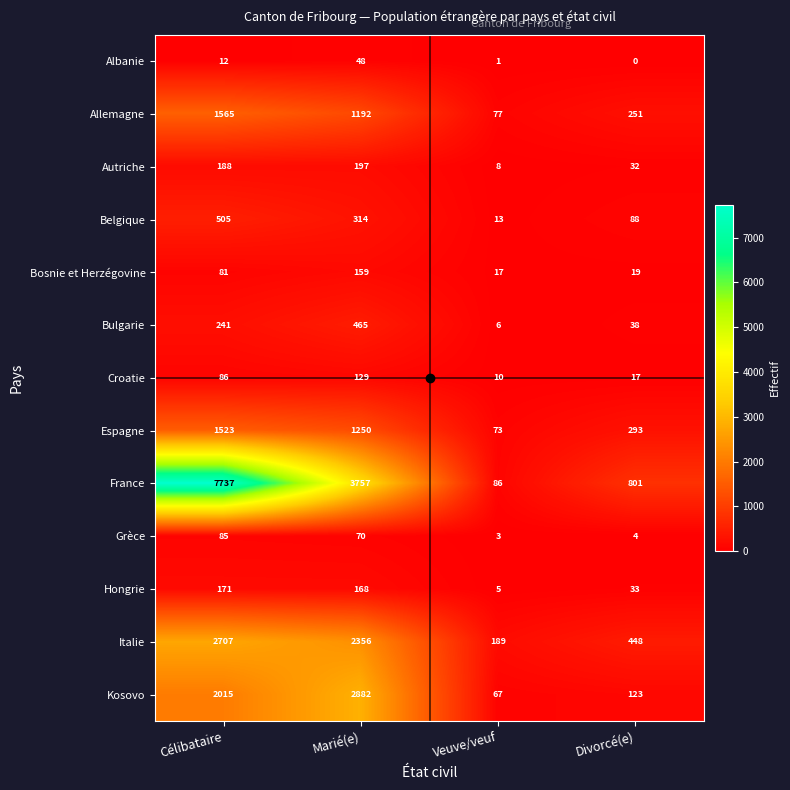

Rank the series by their maximum value, from highest to lowest.

France, Kosovo, Italie, Allemagne, Espagne, Belgique, Bulgarie, Autriche, Hongrie, Bosnie et Herzégovine, Croatie, Grèce, Albanie